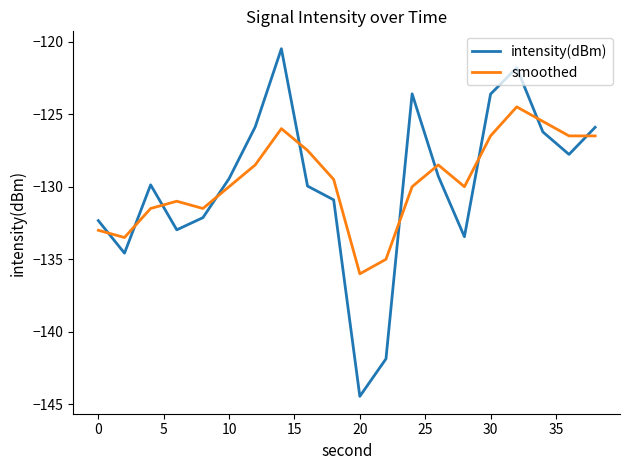

True or false: intensity(dBm) has more than 0 interior local peaks.

True